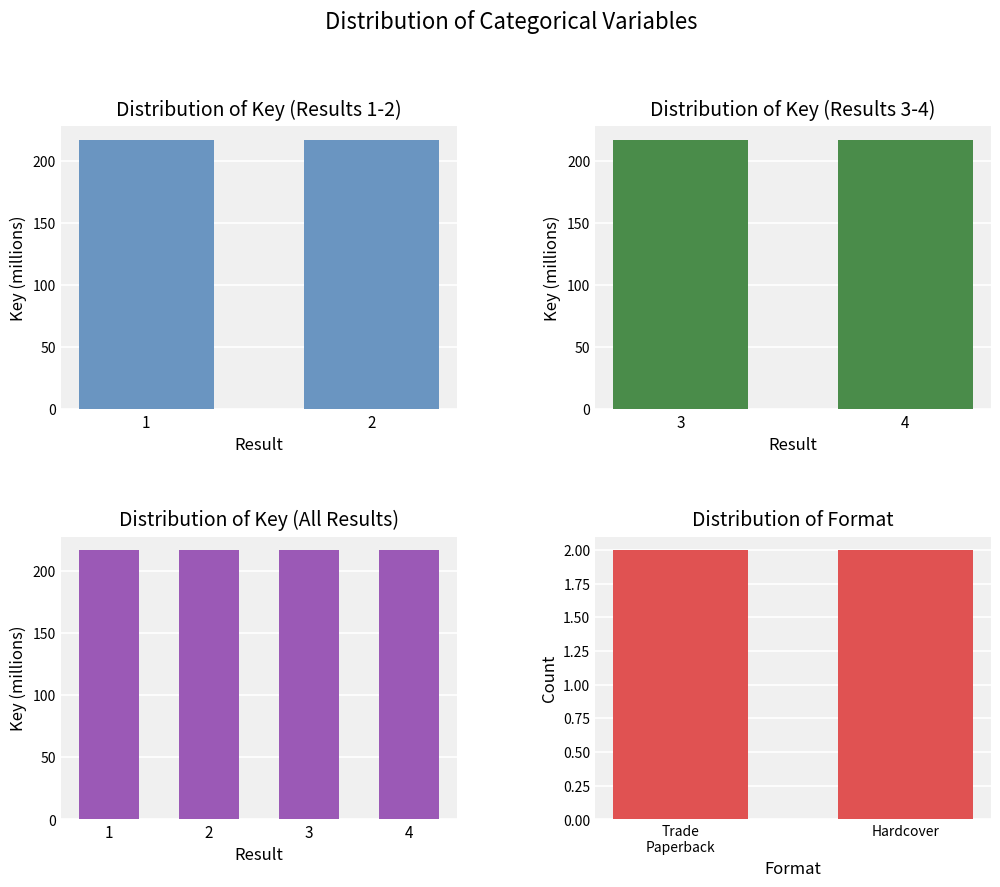

What is the value of the 1st bar from the left?

216.8